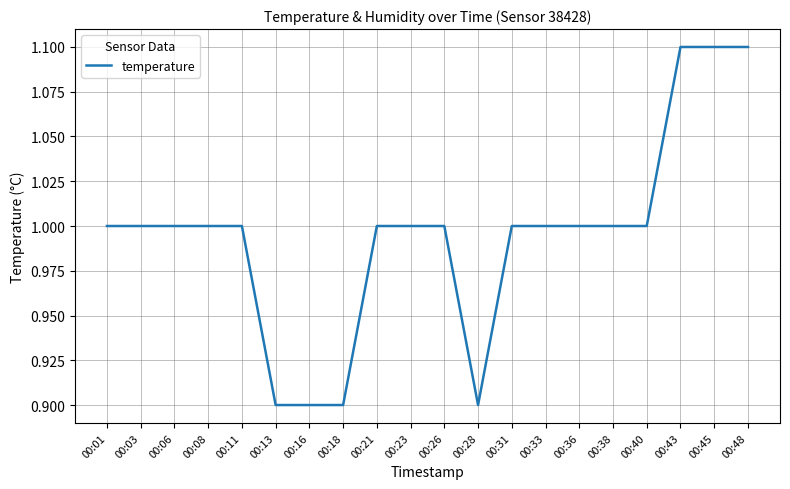

Does the chart display data point markers on the line(s)?

No